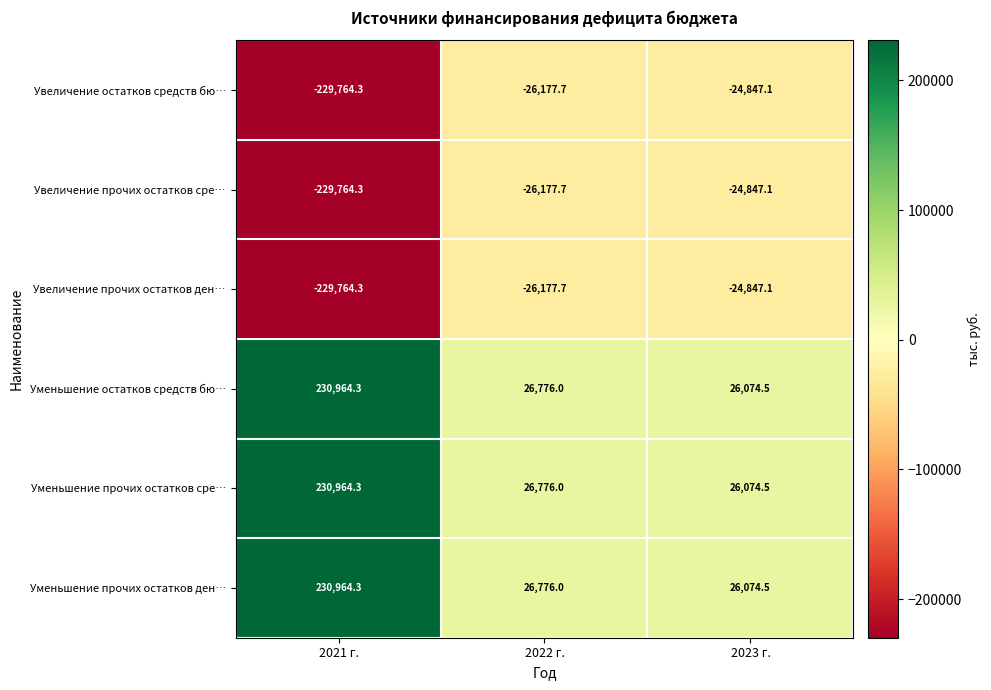

What is the difference between the highest and lowest values at 2021 г.?

460728.6